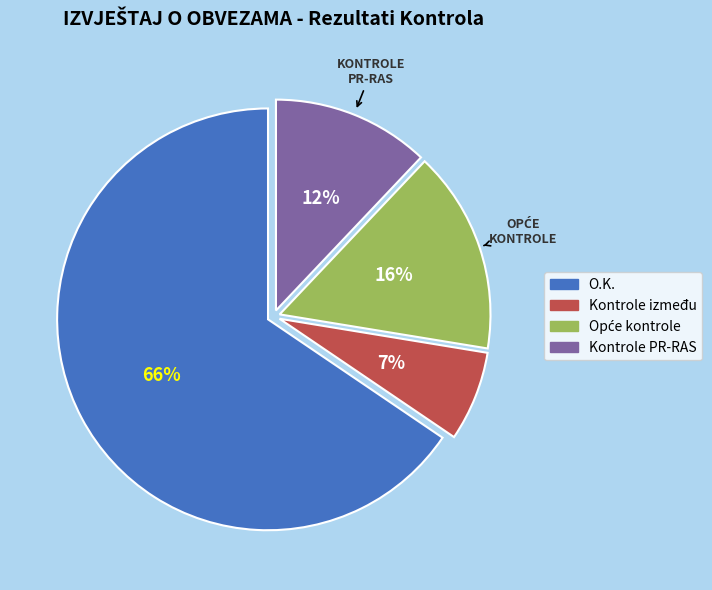

Which category has the biggest portion of the pie?

O.K.